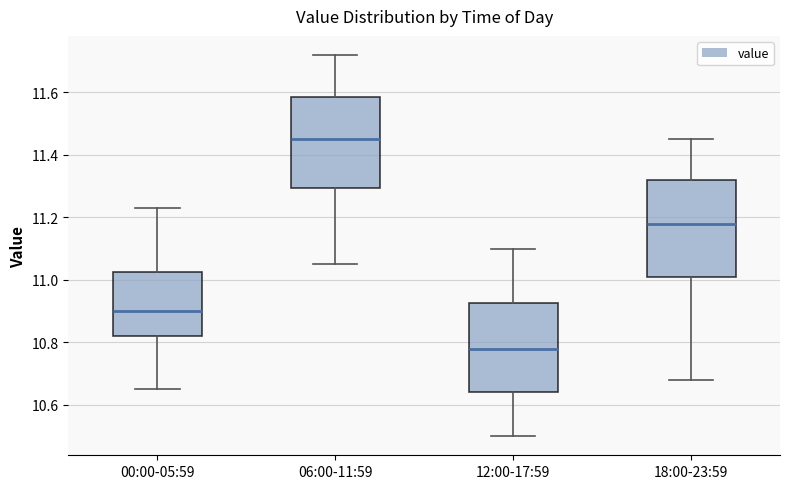

Reading left to right, read every box against the y-axis: the position of its median line, the range the box covers, and the ends of its whiskers. The values are not printed on the chart, so give them approximately, as read against the axis.

00:00-05:59: median 10.90, box 10.82 to 11.02, whiskers 10.66 to 11.24
06:00-11:59: median 11.46, box 11.30 to 11.58, whiskers 11.06 to 11.72
12:00-17:59: median 10.78, box 10.64 to 10.92, whiskers 10.50 to 11.10
18:00-23:59: median 11.18, box 11.02 to 11.32, whiskers 10.68 to 11.46